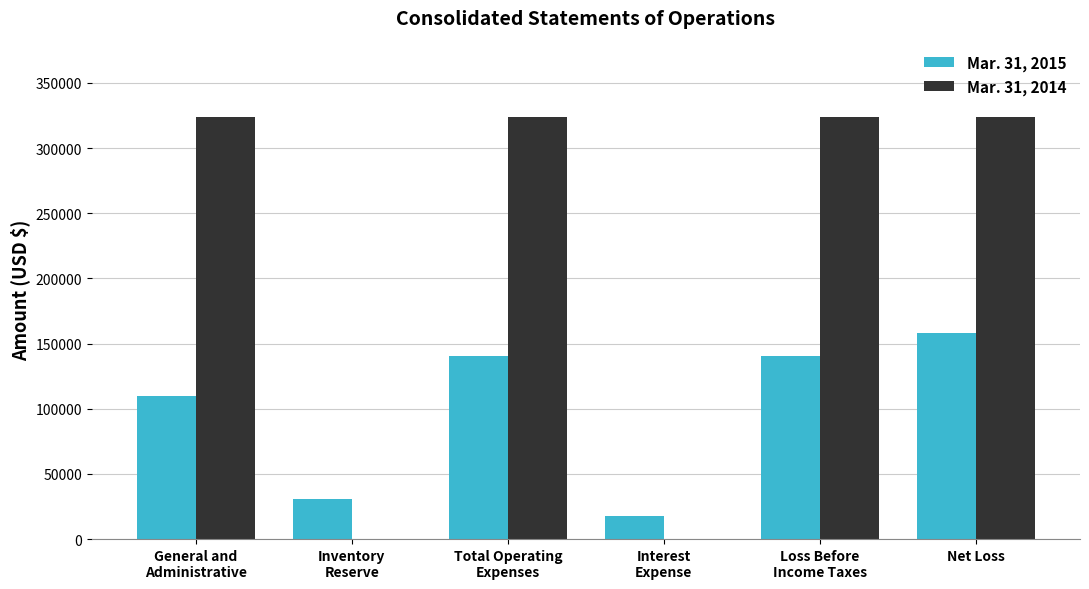

At which label does Mar. 31, 2015 reach its peak?

Net Loss